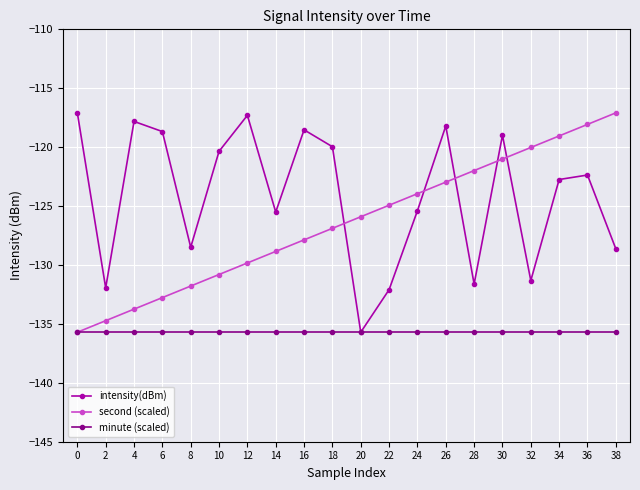

Rank the series at 36 from lowest to highest value.

minute (scaled), intensity(dBm), second (scaled)